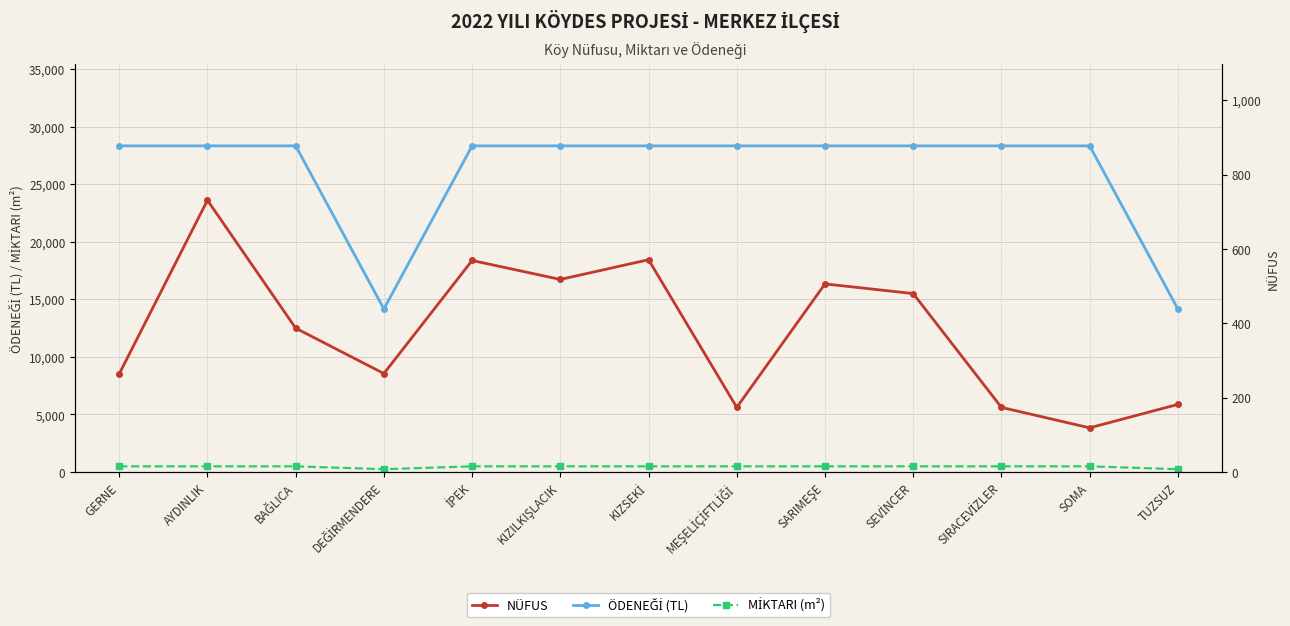

Is the value of MİKTARI (m²) at MEŞELİÇİFTLİĞİ greater than the value of ÖDENEĞİ (TL) at MEŞELİÇİFTLİĞİ?

No